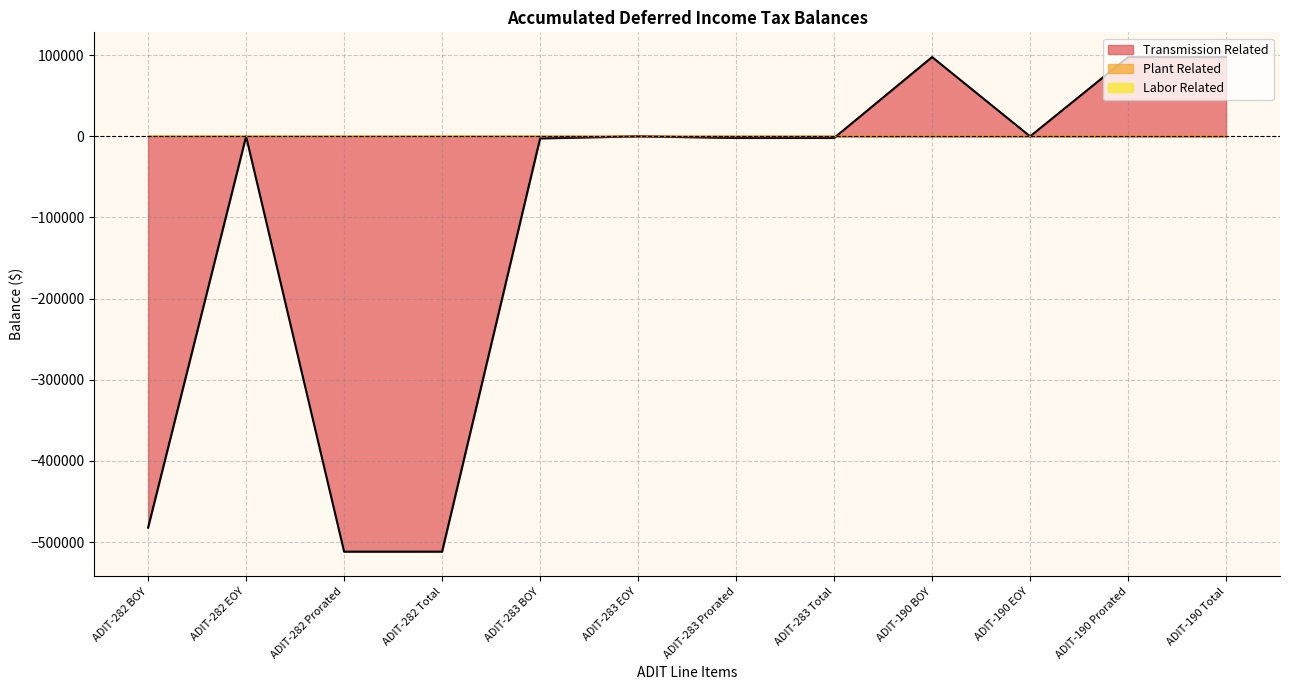

Which series changed the most between ADIT-190 BOY and ADIT-190 Total?

Transmission Related